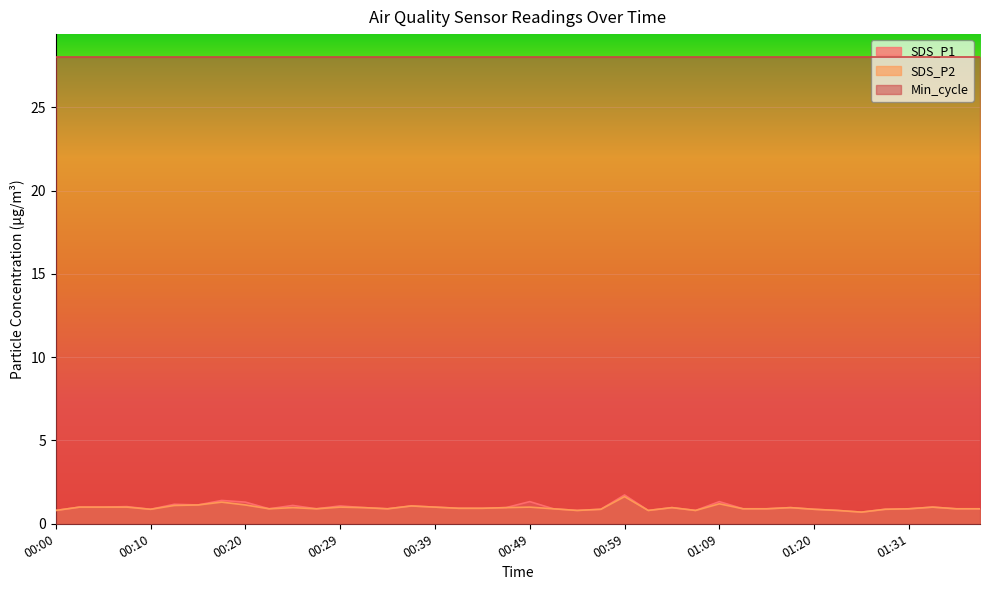

Reading right to left, extract all data points from this chart.

SDS_P1: 0.9	0.9	1.0	0.9	0.9	0.7	0.8	0.9	1.0	0.9	0.9	1.3	0.8	1.0	0.8	1.7	0.9	0.8	0.9	1.3	1.0	0.9	0.9	1.0	1.1	0.9	1.0	1.1	0.9	1.1	0.9	1.3	1.4	1.1	1.2	0.9	1.0	1.0	1.0	0.8
SDS_P2: 0.9	0.9	1.0	0.9	0.9	0.7	0.8	0.9	1.0	0.9	0.9	1.2	0.8	1.0	0.8	1.6	0.9	0.8	0.9	1.0	1.0	0.9	0.9	1.0	1.1	0.9	1.0	1.0	0.9	1.0	0.9	1.1	1.3	1.1	1.1	0.9	1.0	1.0	1.0	0.8